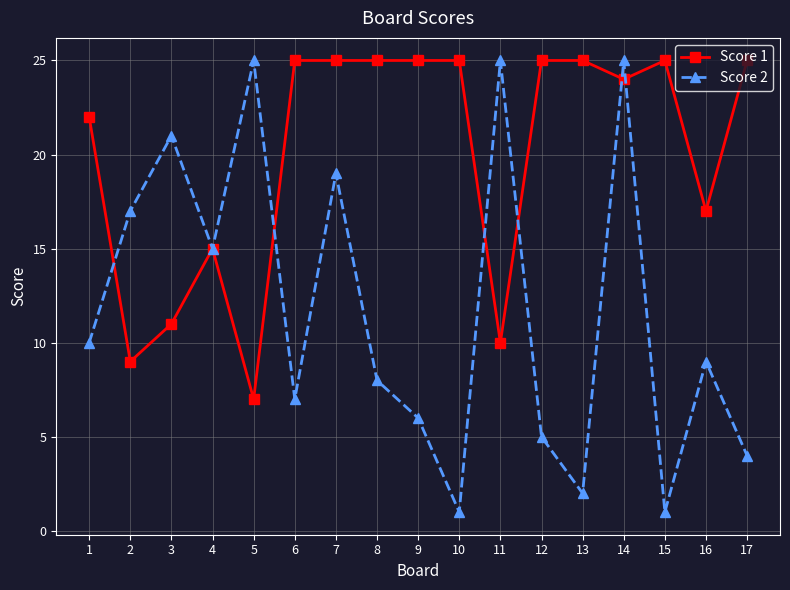

What is the sum of all Score 1 values?

340